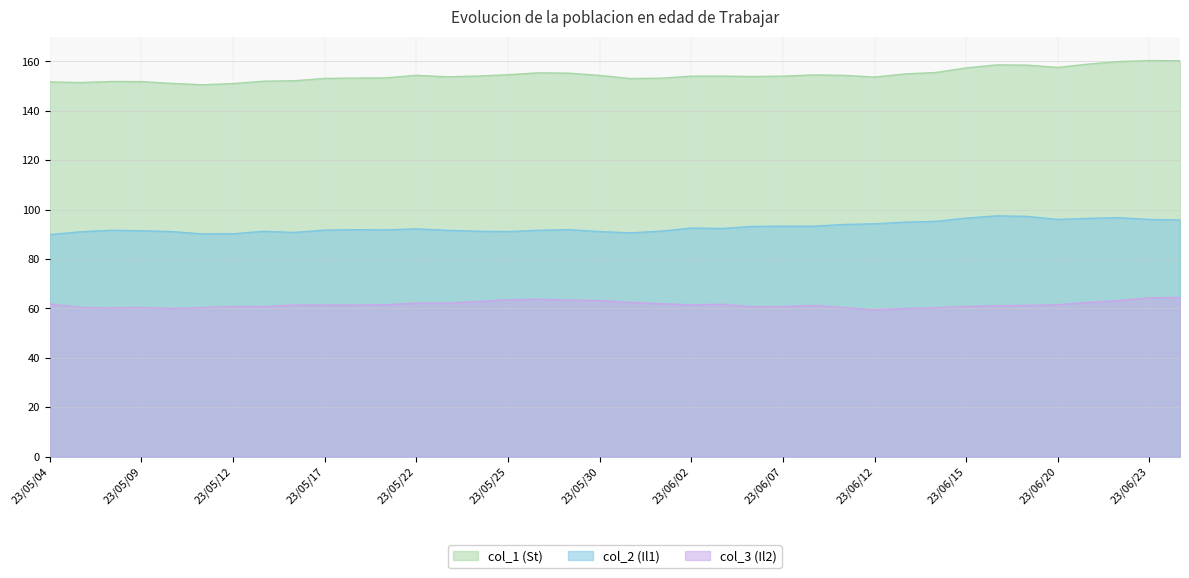

Reading left to right, extract all data points from this chart.

col_3 (Il2): 23/05/04=61.8	23/05/05=60.4	23/05/08=60.2	23/05/09=60.4	23/05/10=60.0	23/05/11=60.3	23/05/12=60.8	23/05/15=60.7	23/05/16=61.4	23/05/17=61.4	23/05/18=61.4	23/05/19=61.5	23/05/22=62.2	23/05/23=62.1	23/05/24=62.8	23/05/25=63.5	23/05/26=63.7	23/05/29=63.4	23/05/30=63.2	23/05/31=62.5	23/06/01=61.9	23/06/02=61.5	23/06/05=61.7	23/06/06=60.7	23/06/07=60.7	23/06/08=61.2	23/06/09=60.4	23/06/12=59.4	23/06/13=60.0	23/06/14=60.2	23/06/15=60.8	23/06/16=61.1	23/06/19=61.2	23/06/20=61.5	23/06/21=62.5	23/06/22=63.2	23/06/23=64.3	23/06/26=64.5
col_2 (Il1): 23/05/04=89.9	23/05/05=91.0	23/05/08=91.6	23/05/09=91.4	23/05/10=91.1	23/05/11=90.2	23/05/12=90.2	23/05/15=91.2	23/05/16=90.8	23/05/17=91.7	23/05/18=91.8	23/05/19=91.8	23/05/22=92.2	23/05/23=91.6	23/05/24=91.2	23/05/25=91.1	23/05/26=91.6	23/05/29=91.9	23/05/30=91.1	23/05/31=90.6	23/06/01=91.3	23/06/02=92.5	23/06/05=92.3	23/06/06=93.2	23/06/07=93.3	23/06/08=93.3	23/06/09=94.0	23/06/12=94.3	23/06/13=94.9	23/06/14=95.2	23/06/15=96.5	23/06/16=97.5	23/06/19=97.2	23/06/20=96.0	23/06/21=96.4	23/06/22=96.7	23/06/23=96.0	23/06/26=95.8
col_1 (St): 23/05/04=151.7	23/05/05=151.4	23/05/08=151.8	23/05/09=151.8	23/05/10=151.1	23/05/11=150.5	23/05/12=151.0	23/05/15=151.9	23/05/16=152.2	23/05/17=153.1	23/05/18=153.2	23/05/19=153.3	23/05/22=154.4	23/05/23=153.7	23/05/24=154.1	23/05/25=154.6	23/05/26=155.3	23/05/29=155.2	23/05/30=154.3	23/05/31=153.1	23/06/01=153.2	23/06/02=154.0	23/06/05=154.0	23/06/06=153.9	23/06/07=154.0	23/06/08=154.5	23/06/09=154.3	23/06/12=153.6	23/06/13=154.9	23/06/14=155.5	23/06/15=157.3	23/06/16=158.6	23/06/19=158.5	23/06/20=157.5	23/06/21=158.9	23/06/22=159.9	23/06/23=160.3	23/06/26=160.2